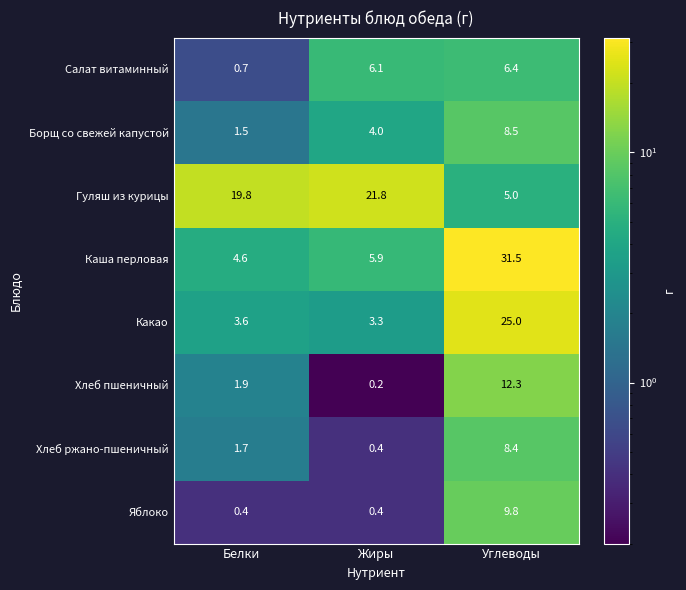

At Белки, list the series in order from smallest to largest.

Яблоко, Салат витаминный, Борщ со свежей капустой, Хлеб ржано-пшеничный, Хлеб пшеничный, Какао, Каша перловая, Гуляш из курицы